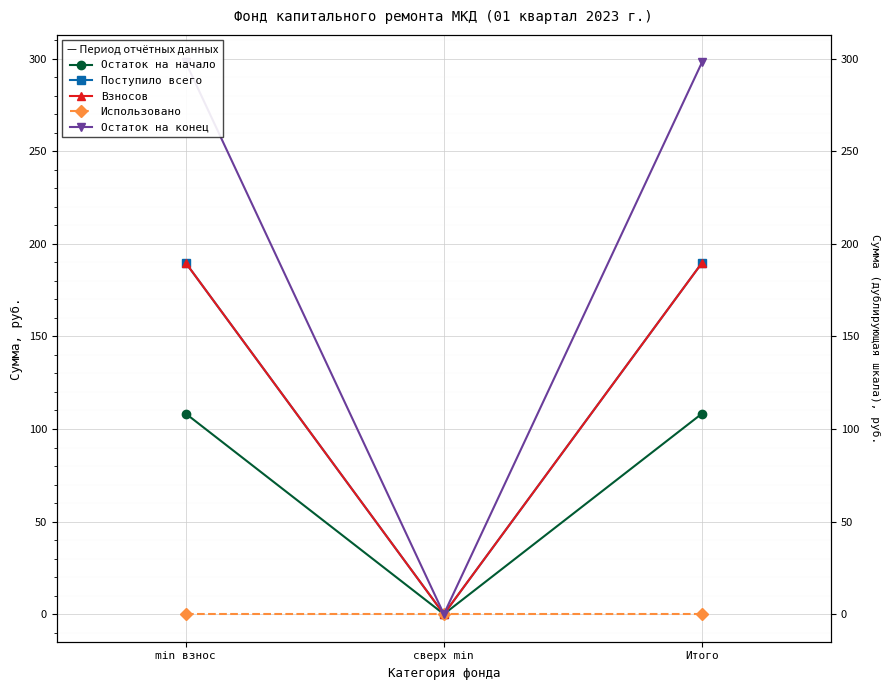

Rank the series at min взнос from highest to lowest value.

Остаток на конец, Поступило всего, Взносов, Остаток на начало, Использовано